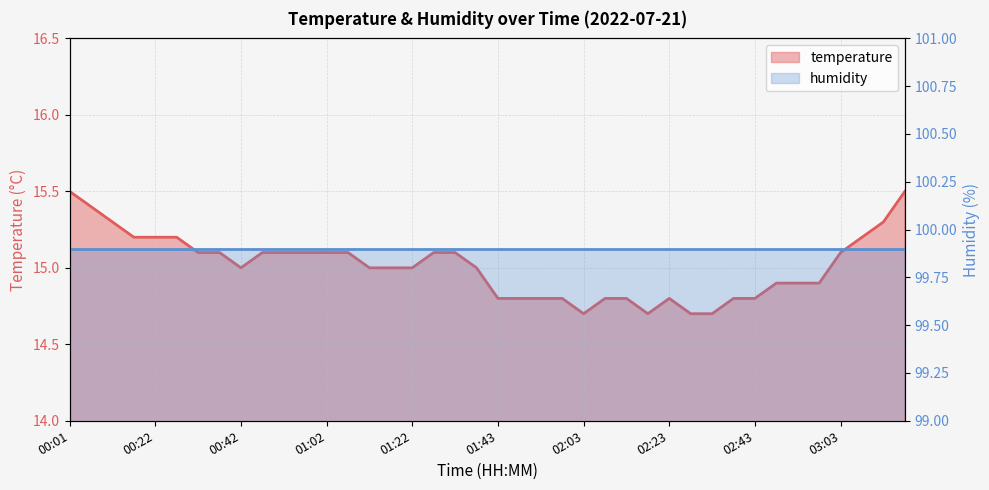

What is the difference between the second highest and second lowest values?

0.8